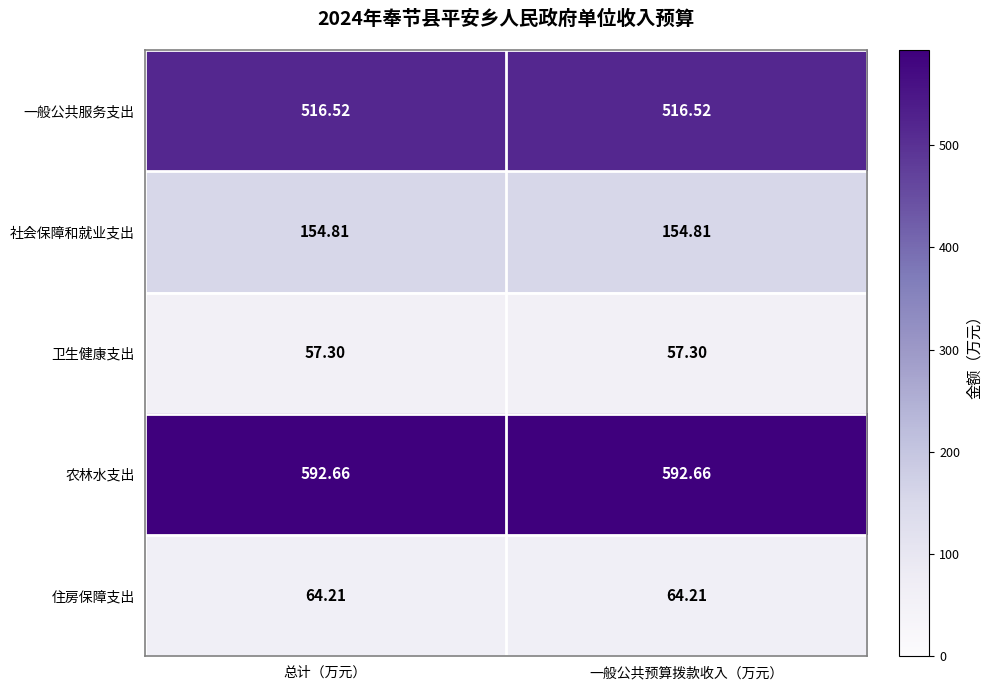

How many distinct data groups are displayed?

5